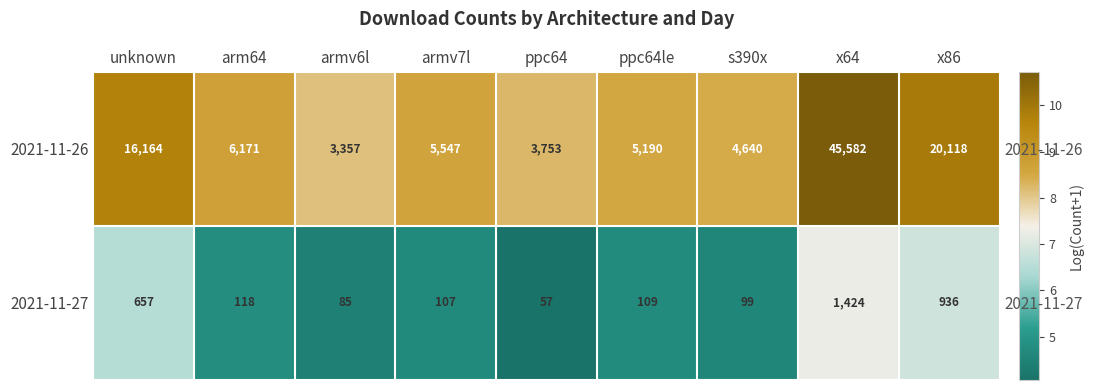

Which label corresponds to the largest value in the chart?

x64